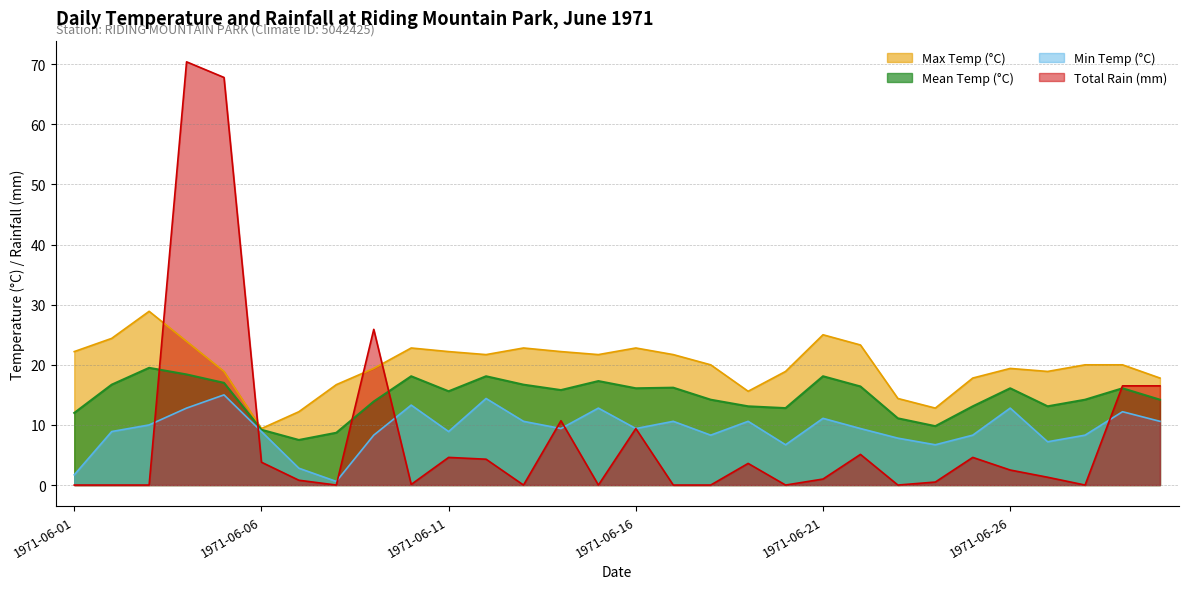

At which label does Total Rain (mm) reach its peak?

1971-06-04